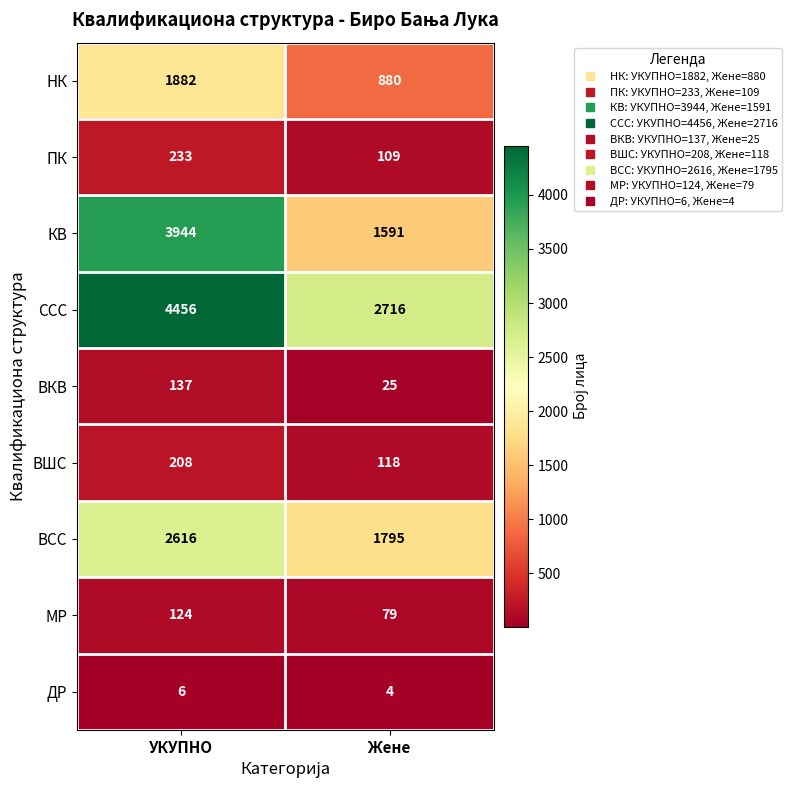

Which series has the largest total across all categories?

ССС